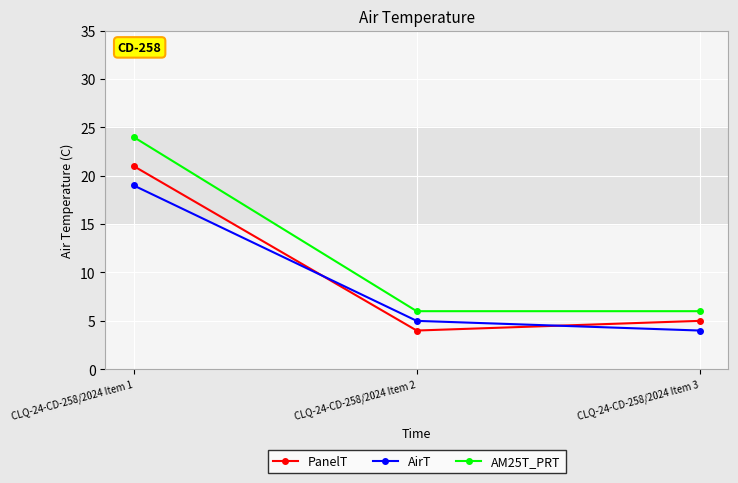

What is the lowest value of the AM25T_PRT series?

6